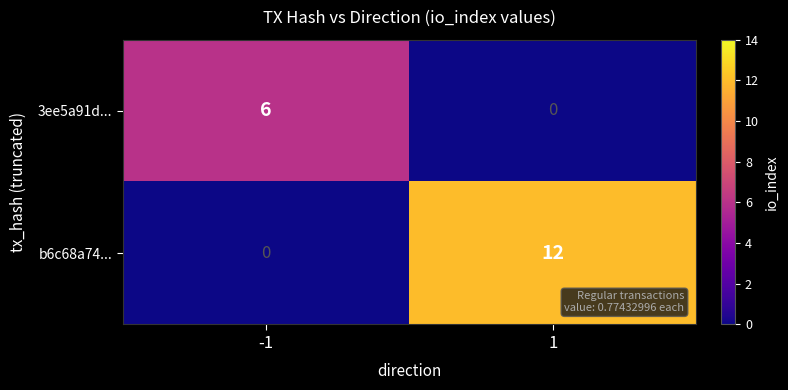

What is the highest value of the b6c68a74... series?

12